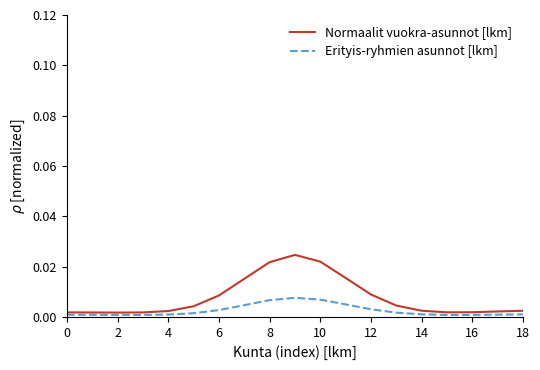

Which series has the largest total across all categories?

Normaalit vuokra-asunnot [lkm]